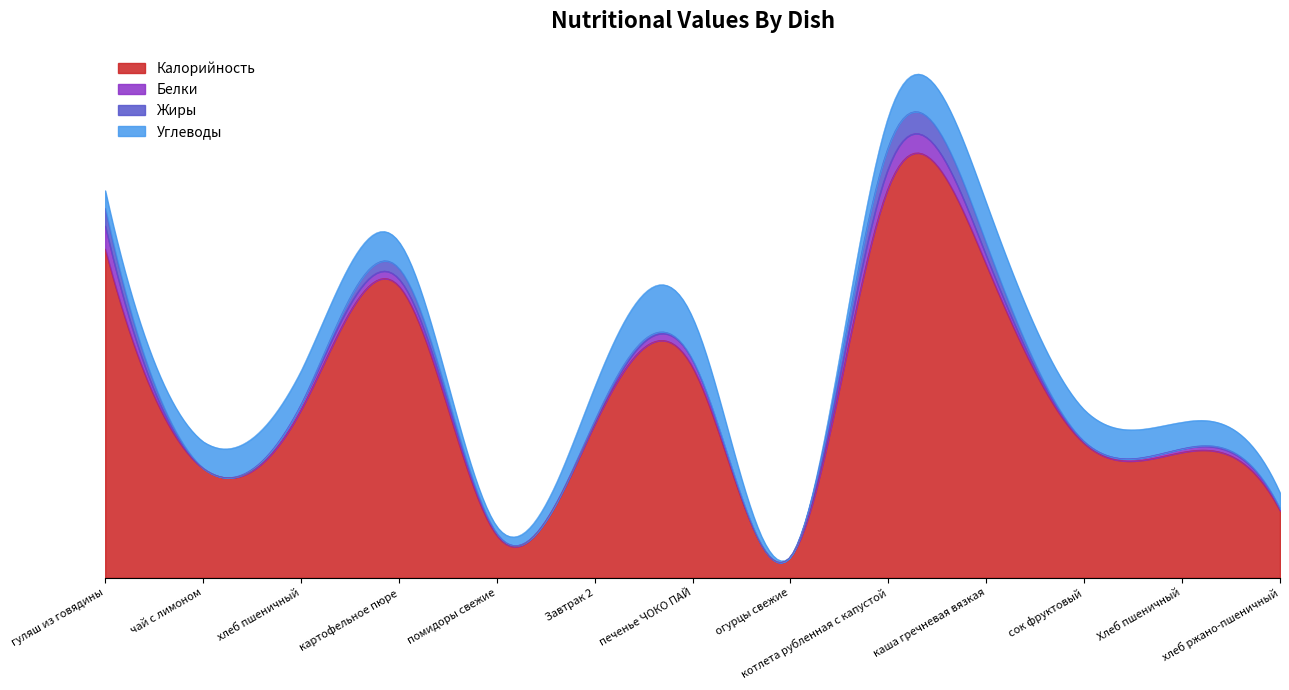

Where do Углеводы and Белки first cross each other?

гуляш из говядины and чай с лимоном